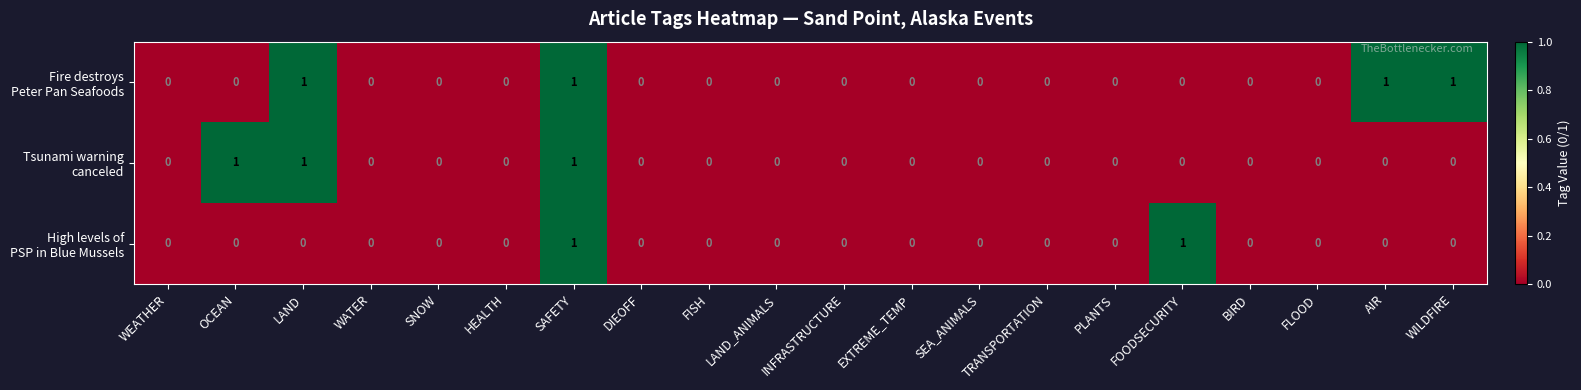

At which category is the sum across all series the highest?

SAFETY